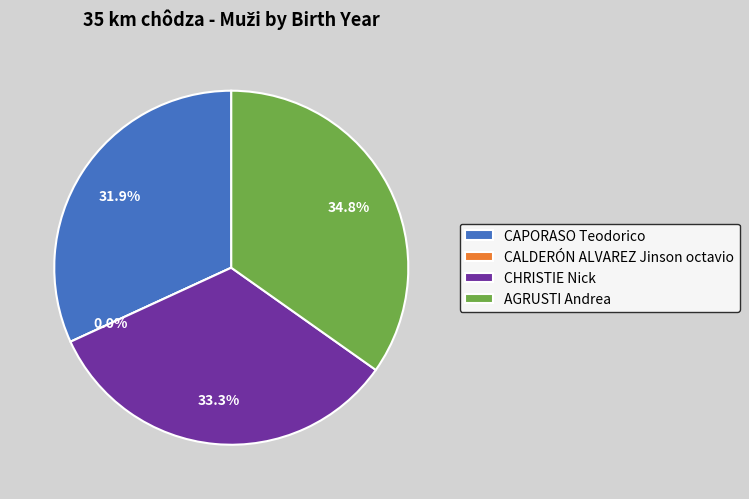

To the nearest percent, what is the difference between the CALDERÓN ALVAREZ Jinson octavio and CAPORASO Teodorico slice percentages?

32%